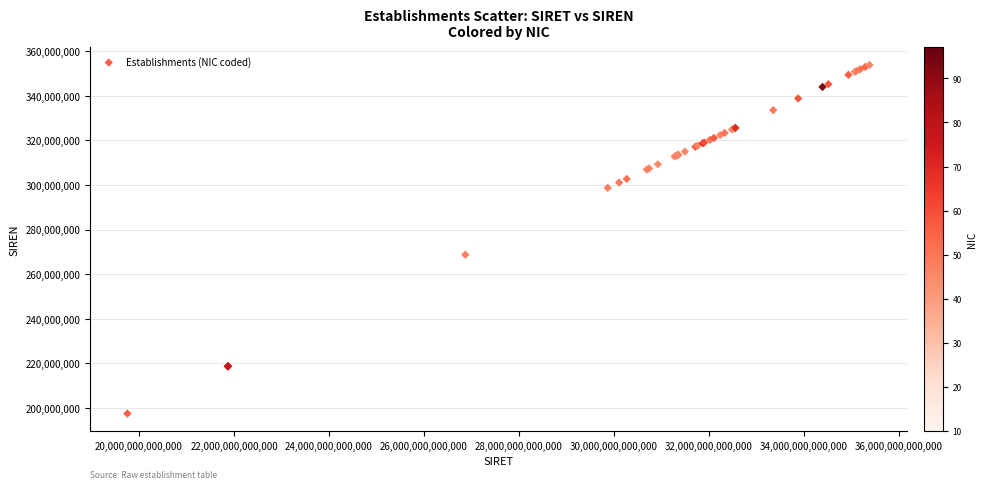

What Y value in the scatter plot is closest to 275676562?

268712007